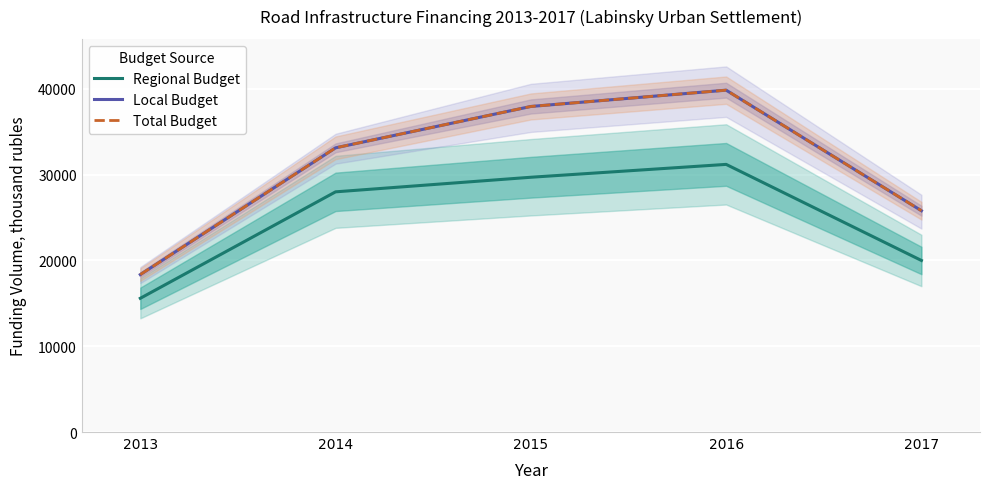

Reading left to right, what are all the values shown in this chart?

Regional Budget: 15590.0	28000.0	29700.0	31200.0	20000.0
Local Budget: 18353.0	33130.0	37952.5	39852.5	25800.0
Total Budget: 18353.0	33130.0	37952.5	39852.5	25800.0